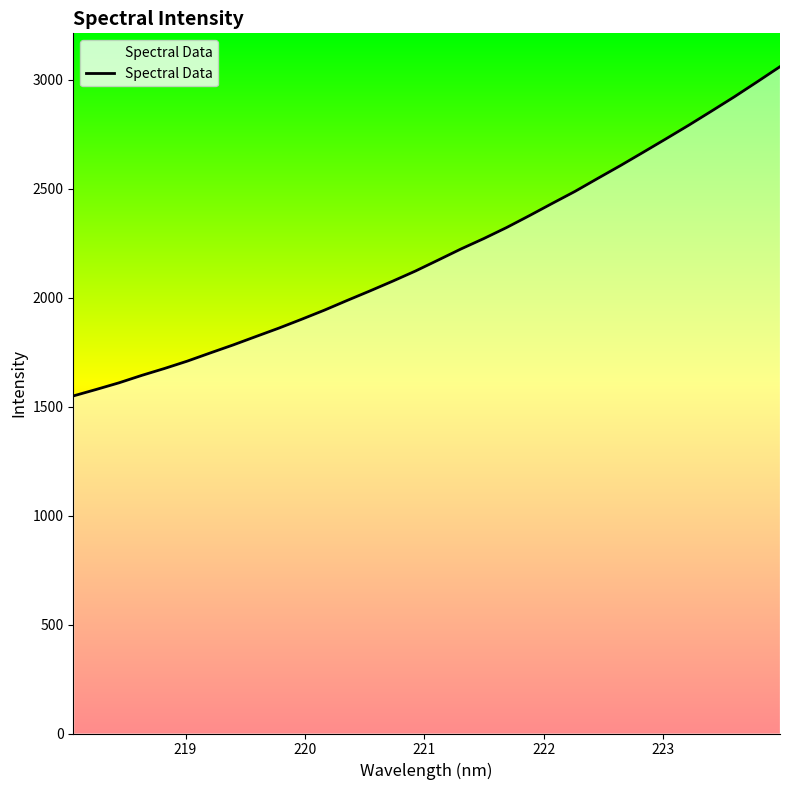

What is the greatest value displayed?

3059.8